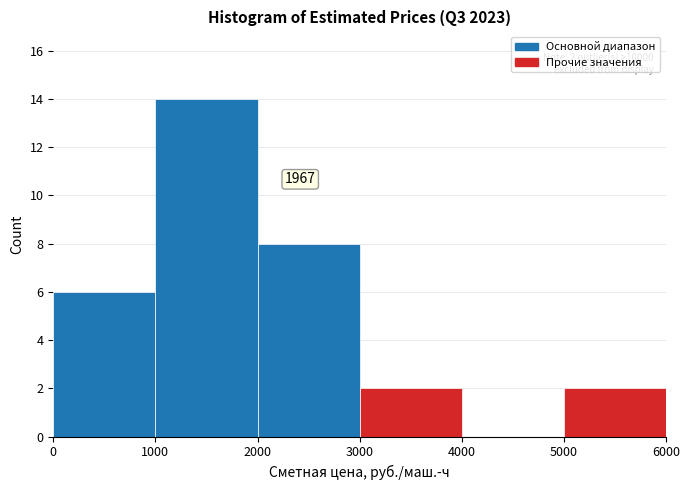

Over which range of the x-axis is the bar tallest?

1000 to 2000